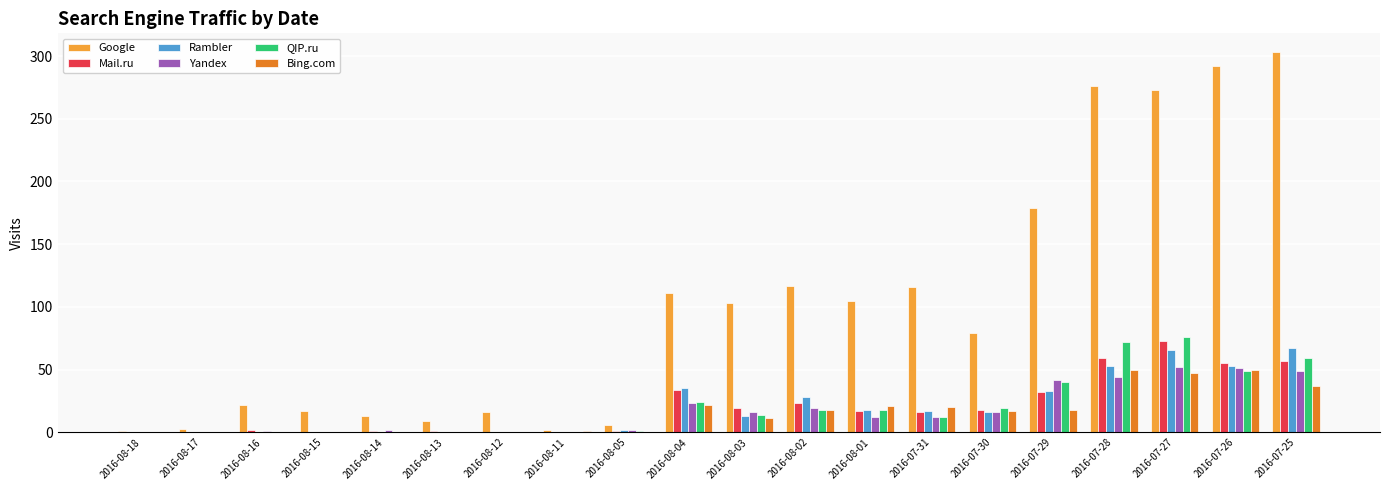

Where is QIP.ru nearest to the value 38?

2016-07-29